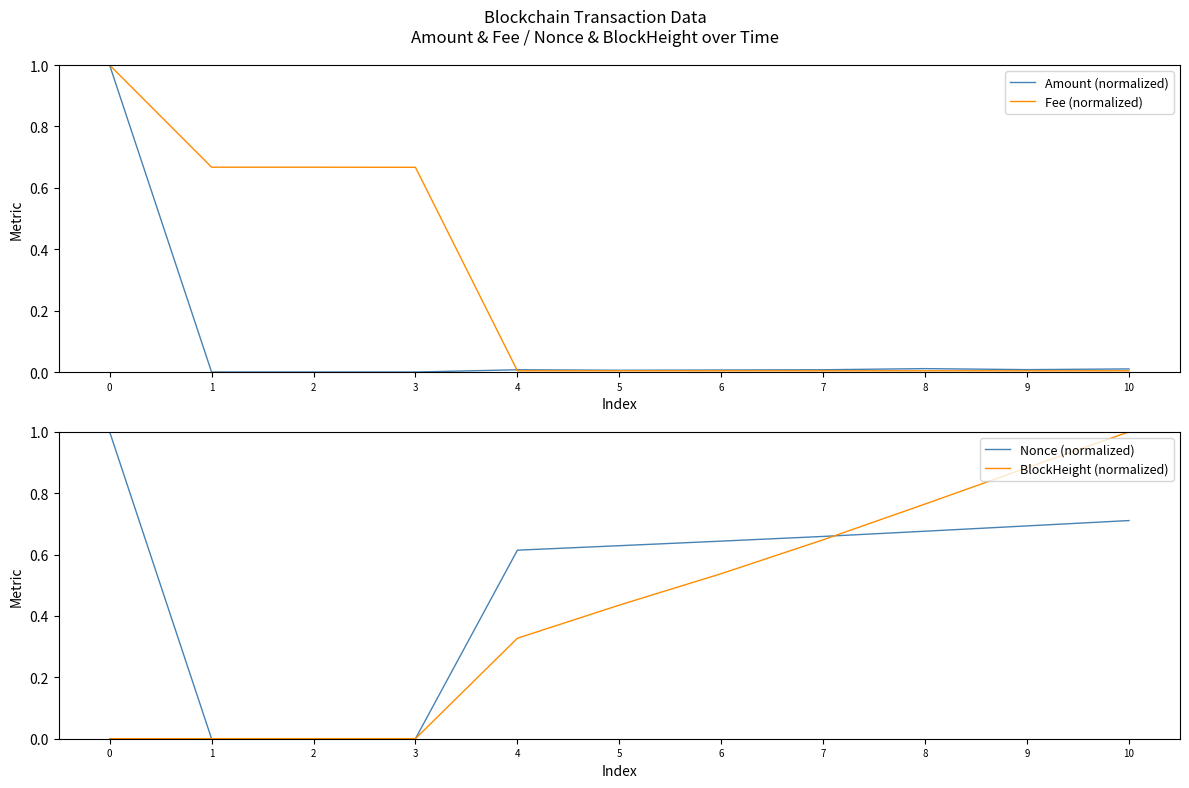

The Fee (normalized) series shows 0.0 at 8. True or false?

False